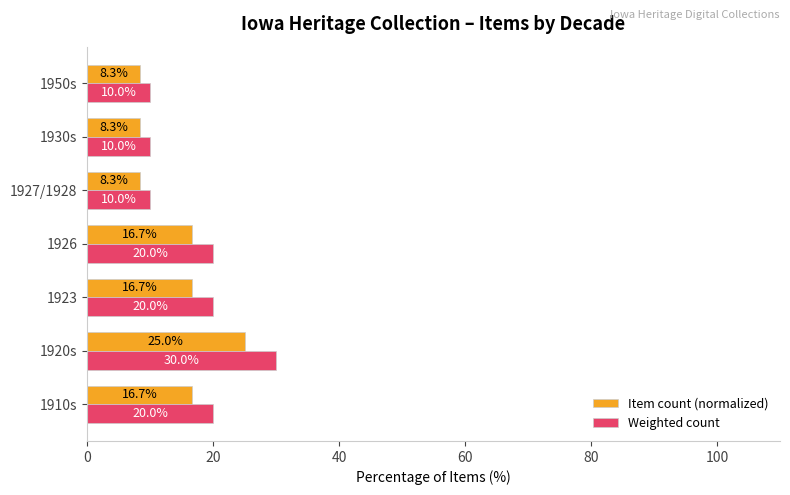

What is the minimum value for Item count (normalized)?

8.3